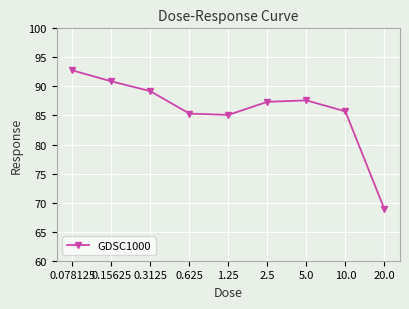

At which category does the chart reach its minimum across all series?

20.0